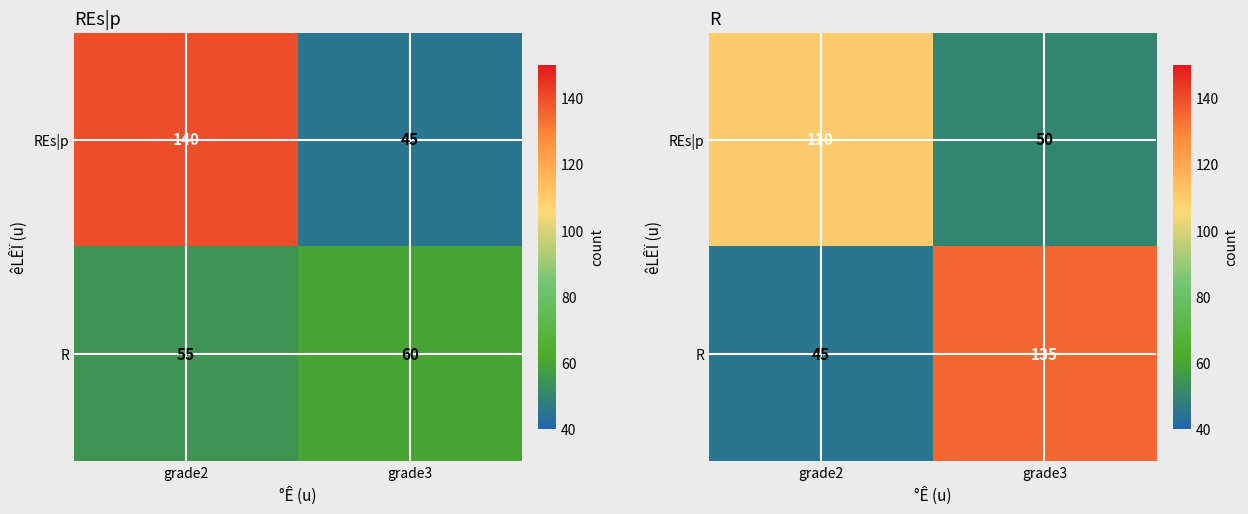

What is the sum of all R values?

180